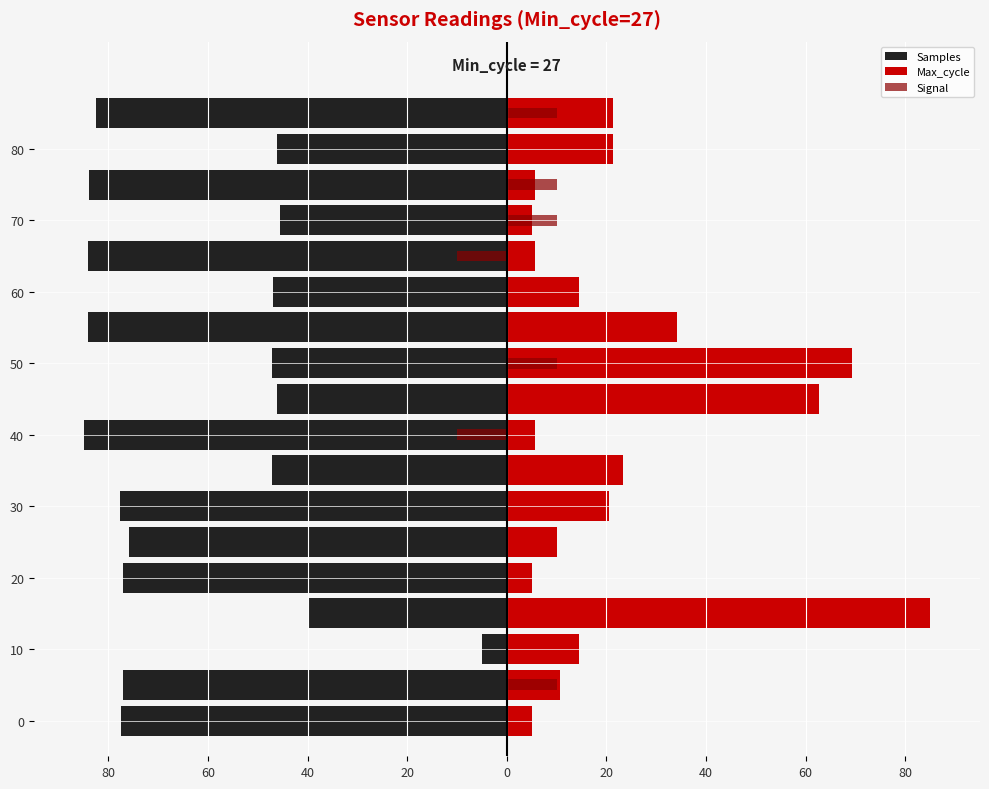

How many negative values does the Signal series have?

2